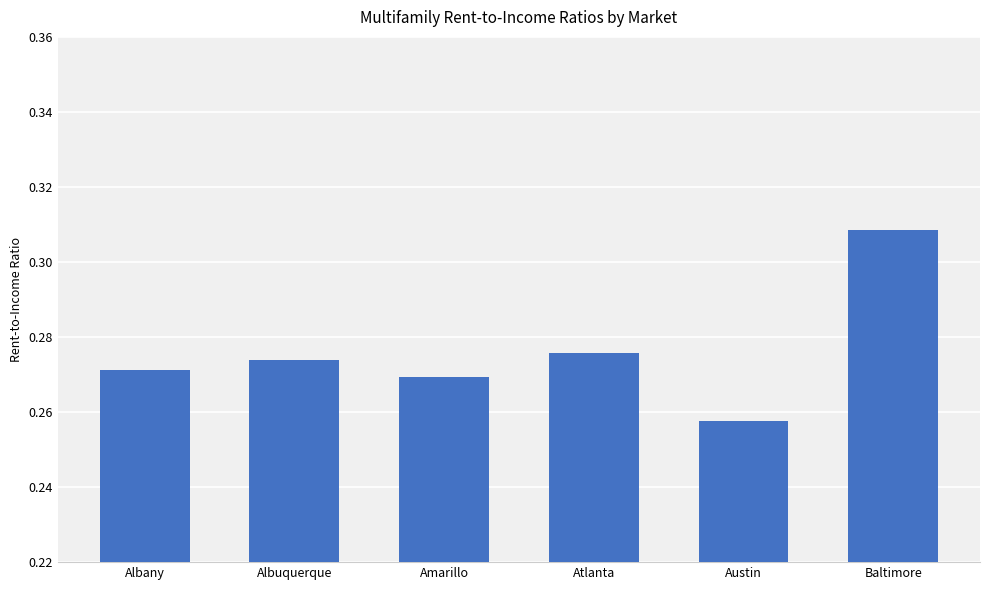

Between Baltimore and Albuquerque, which is larger?

Baltimore